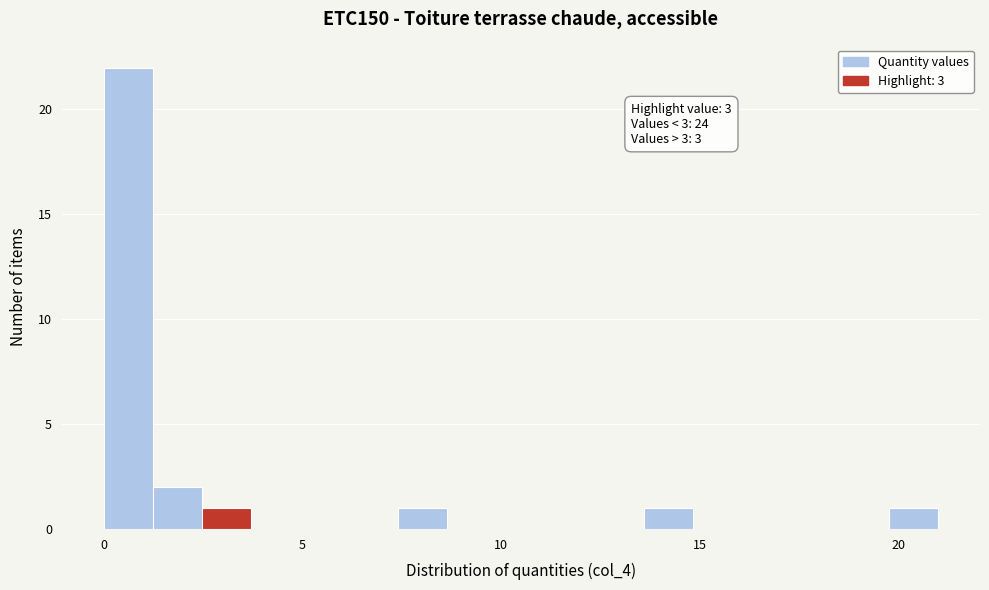

Read against the x-axis, roughly where is the centre of the tallest bar?

0.5